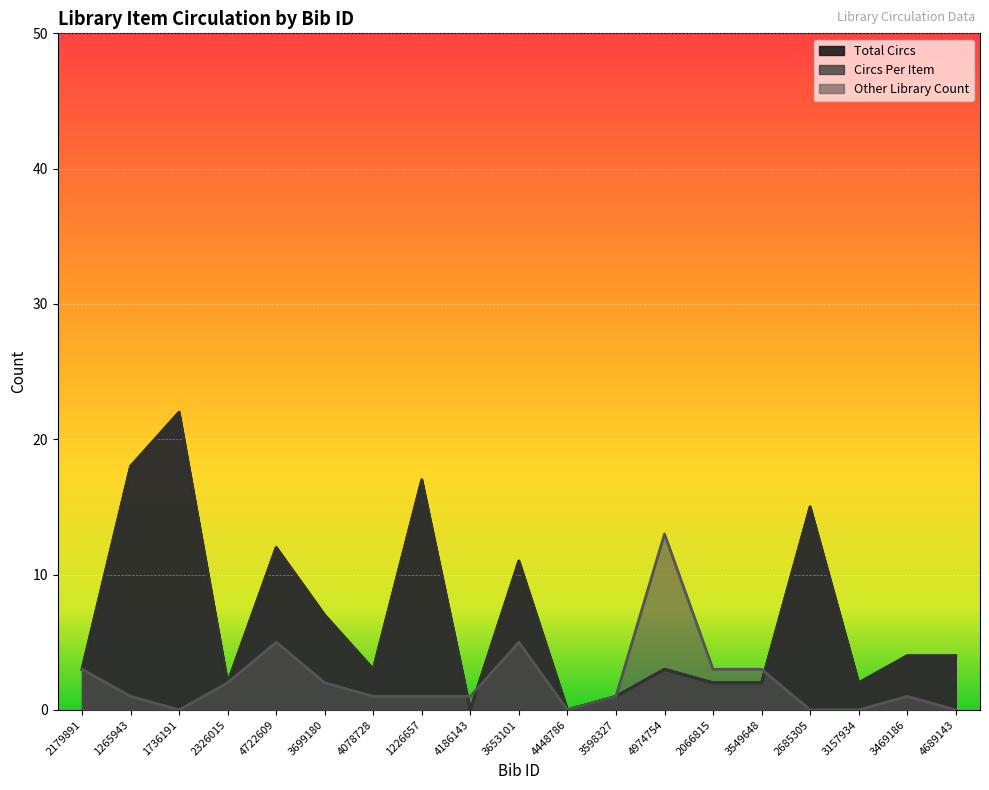

At how many categories does at least one series exceed 18?

1